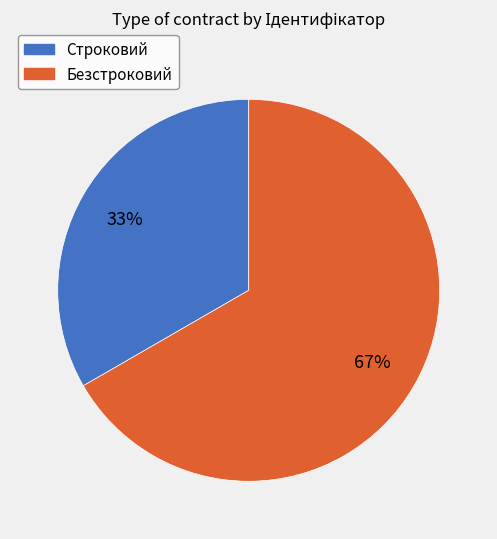

How many segments does this pie chart have?

2